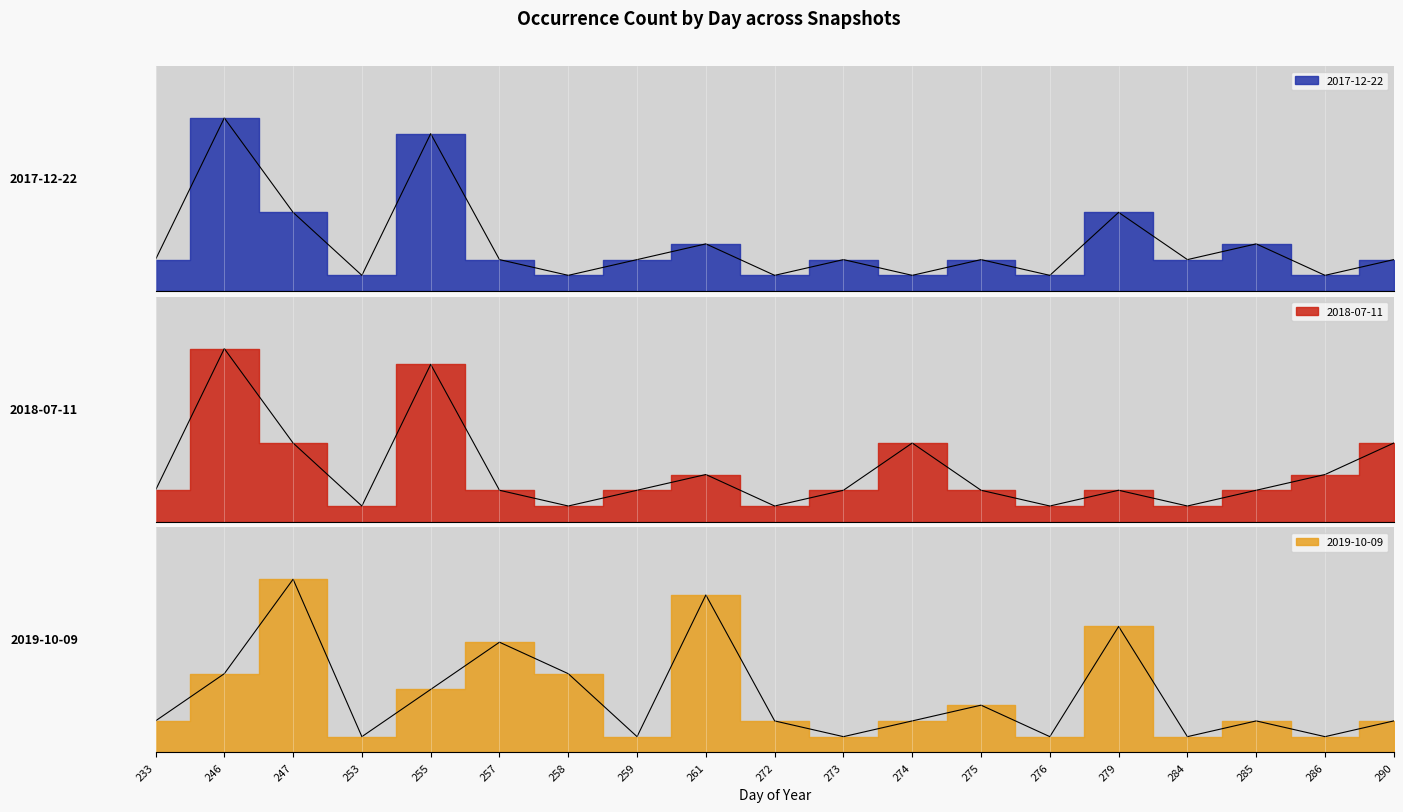

In 2017-12-22, how many points are higher than both neighbors (excluding endpoints)?

7